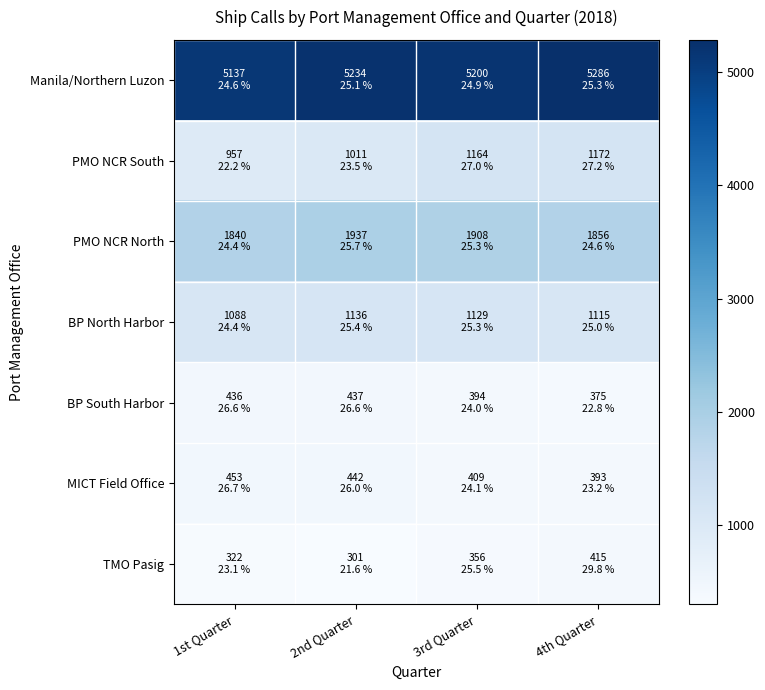

Between 1st Quarter and 4th Quarter, which is larger?

4th Quarter